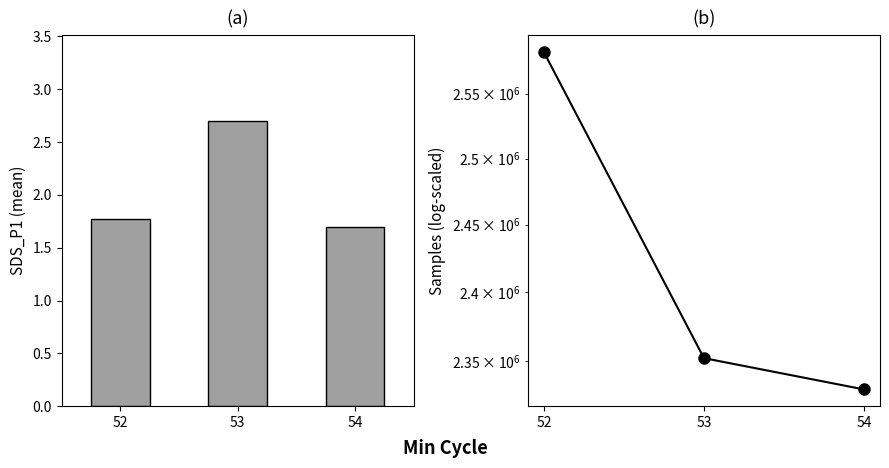

What is the sum of the SDS_P1 values at 54 and 52?

3.5